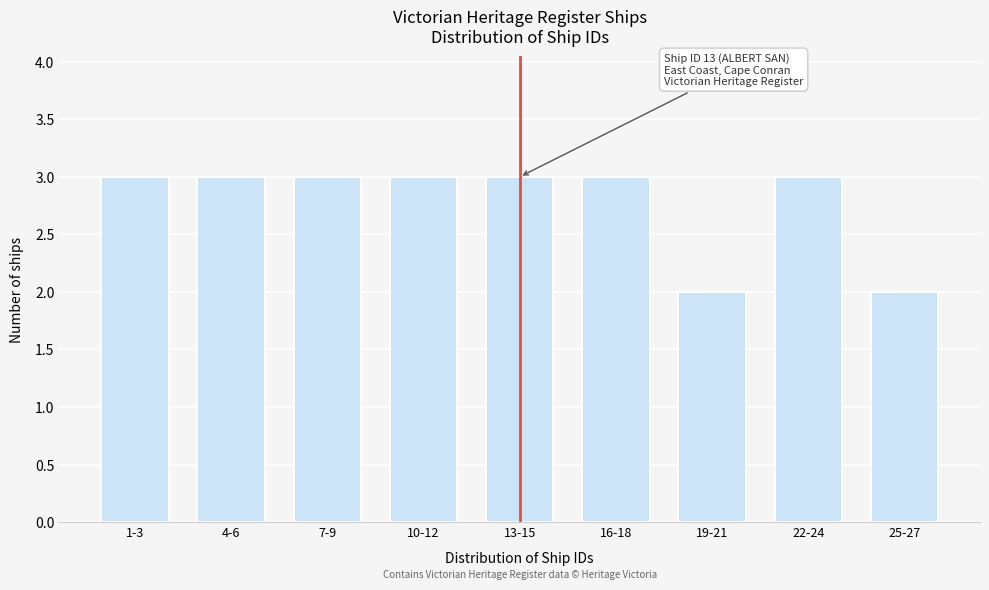

Reading left to right, transcribe all the data shown in this chart.

3	3	3	3	3	3	2	3	2